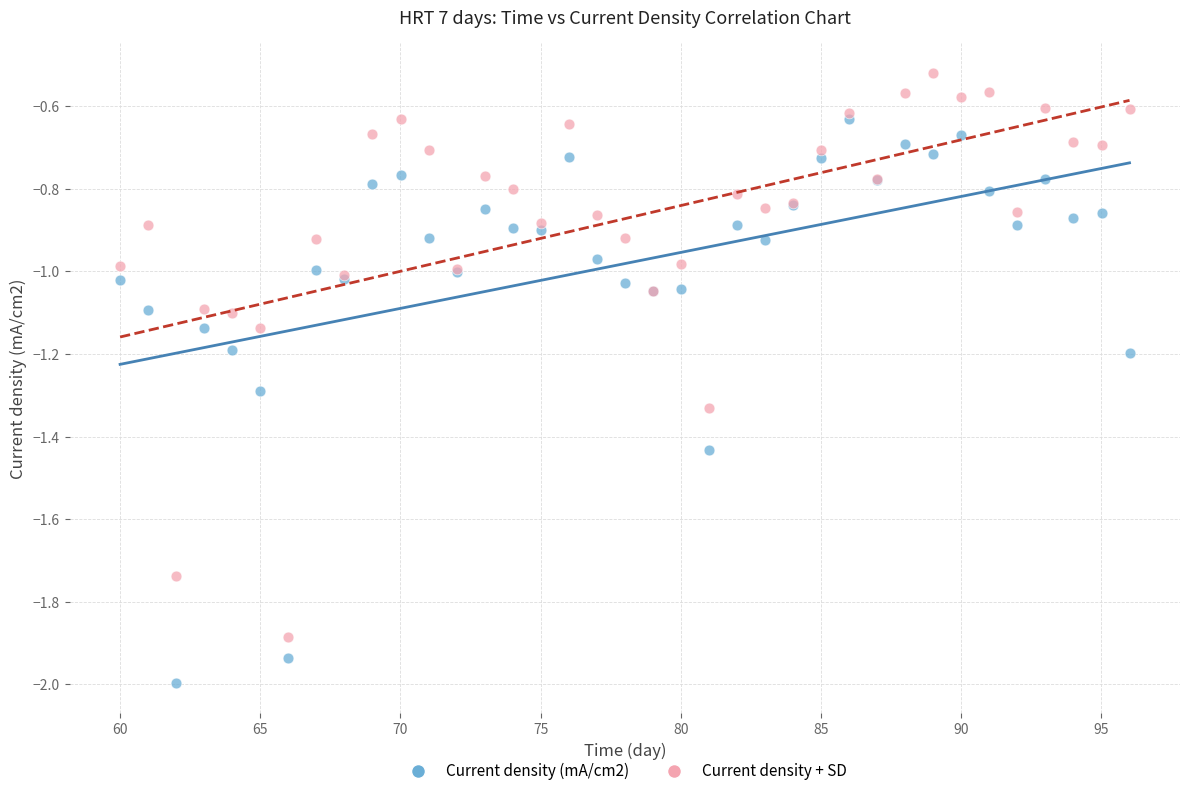

What is the X range (max minus min) for the scatter plot?

36.0